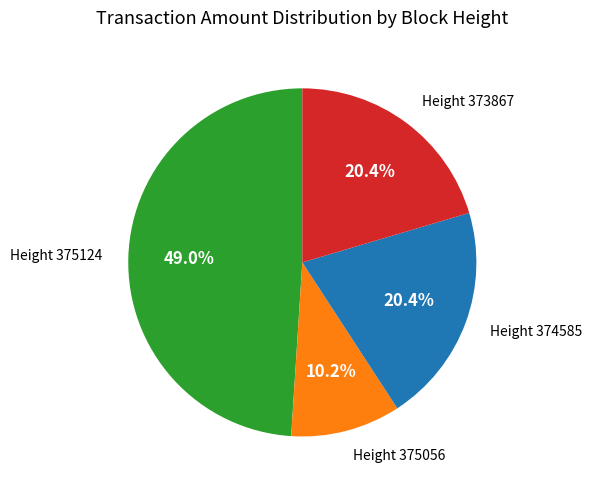

To the nearest percent, what is the difference between the largest and smallest slice percentages?

39%